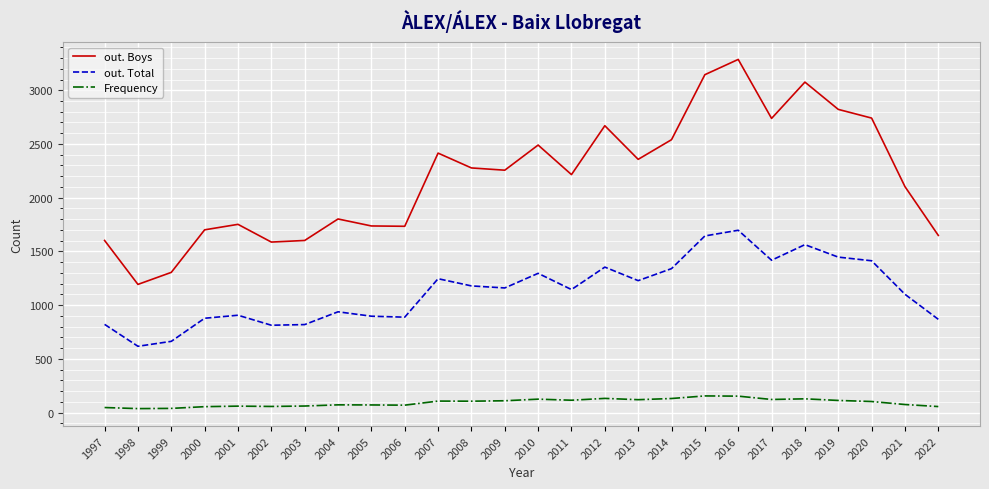

Is it true that out. Boys equals 1737 at 2005?

True